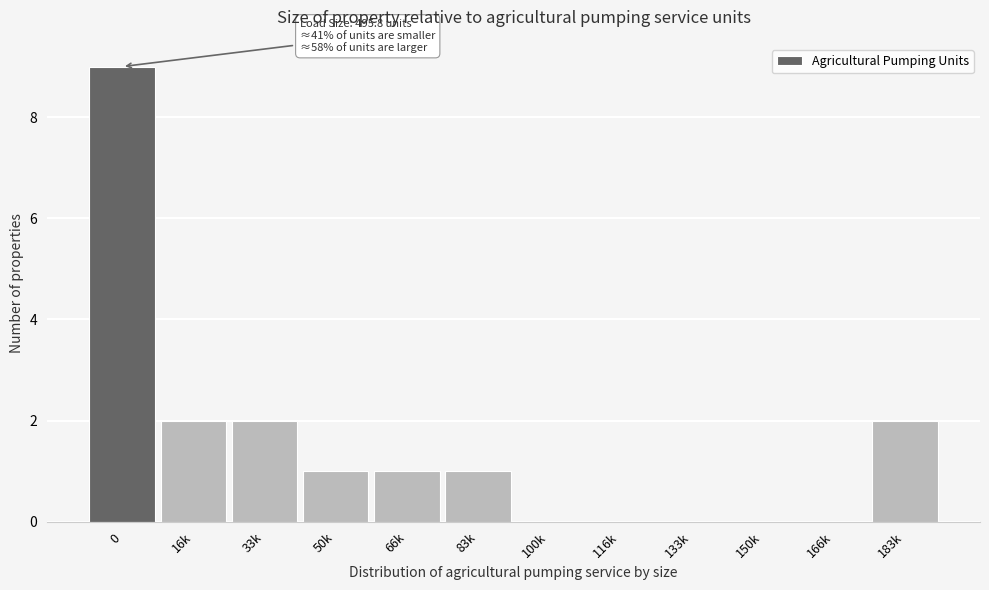

Reading right to left, what are all the values shown in this chart?

183k=2	166k=0	150k=0	133k=0	116k=0	100k=0	83k=1	66k=1	50k=1	33k=2	16k=2	0=9